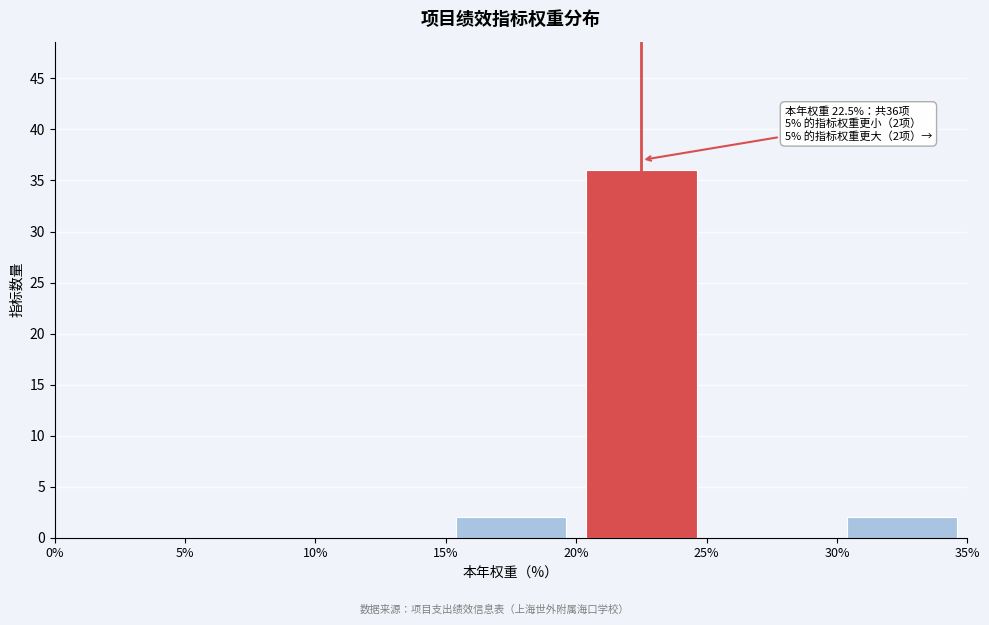

Over which range of the x-axis is the bar tallest?

20% to 25%